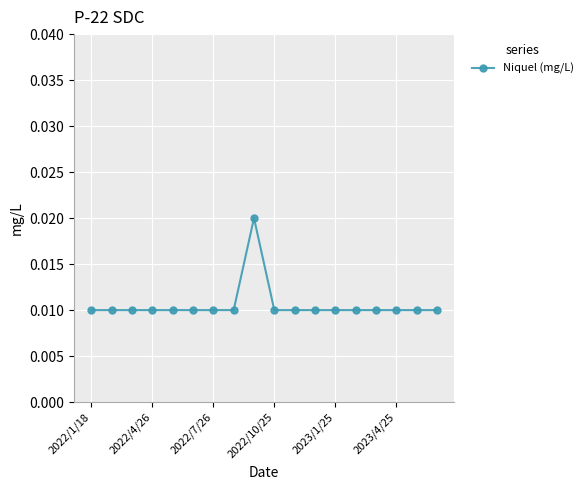

Does the chart display data point markers on the line(s)?

Yes